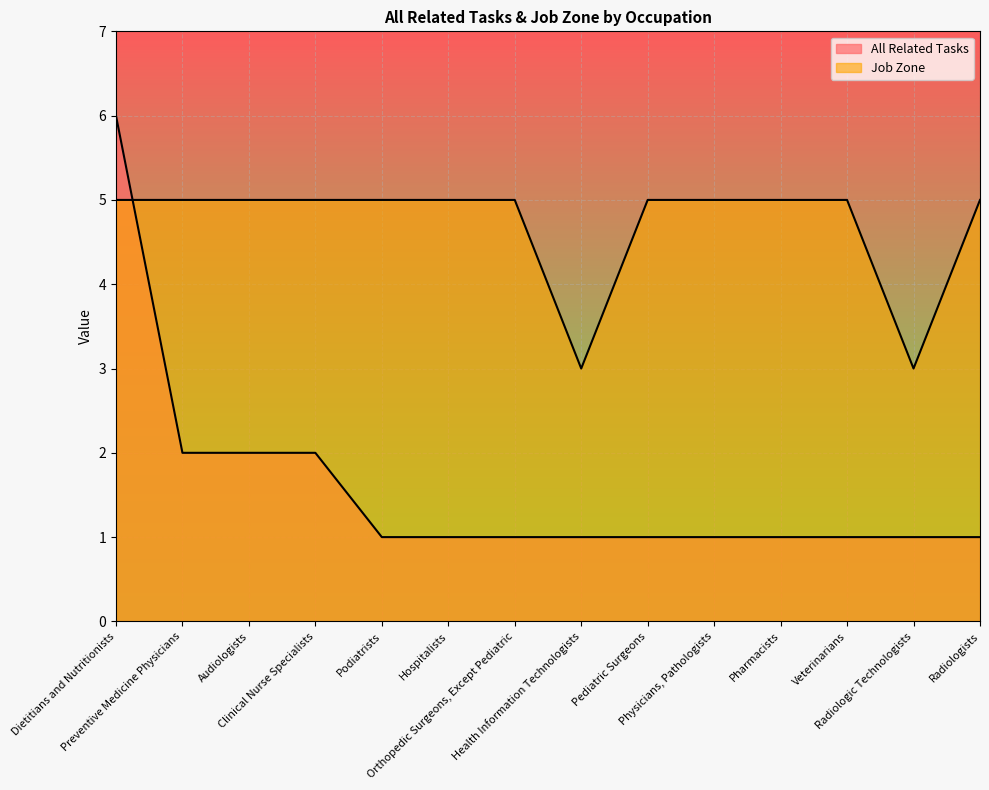

How many interior local valleys does the Job Zone series have?

2